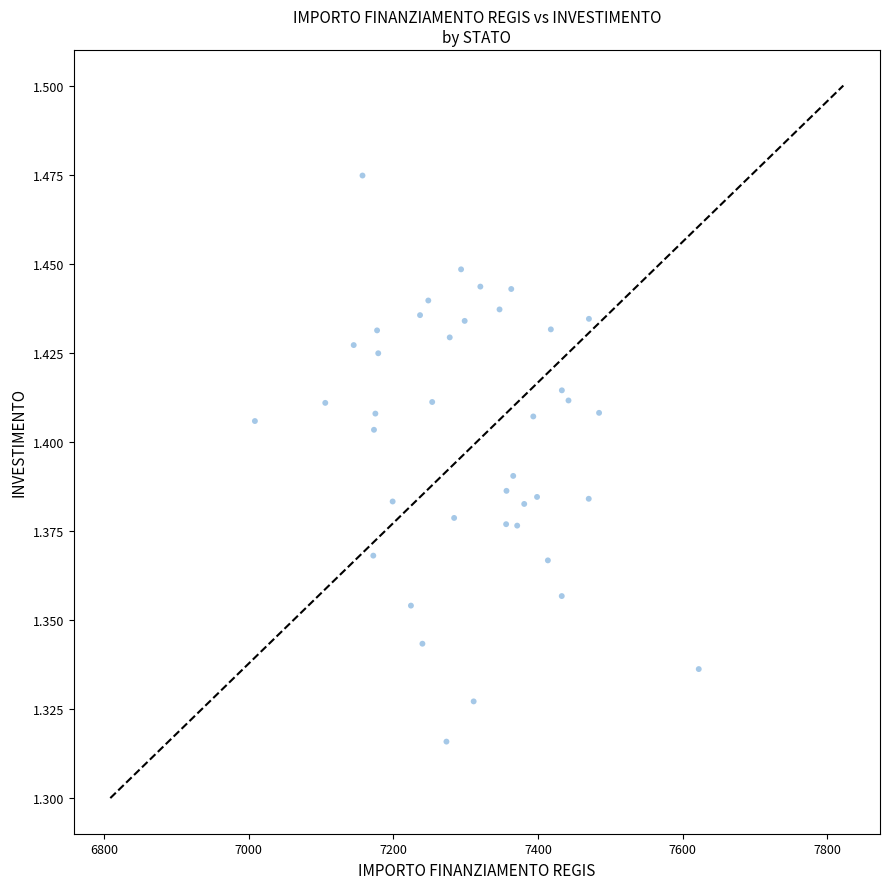

What is the range of X values (max minus min)?

613.9